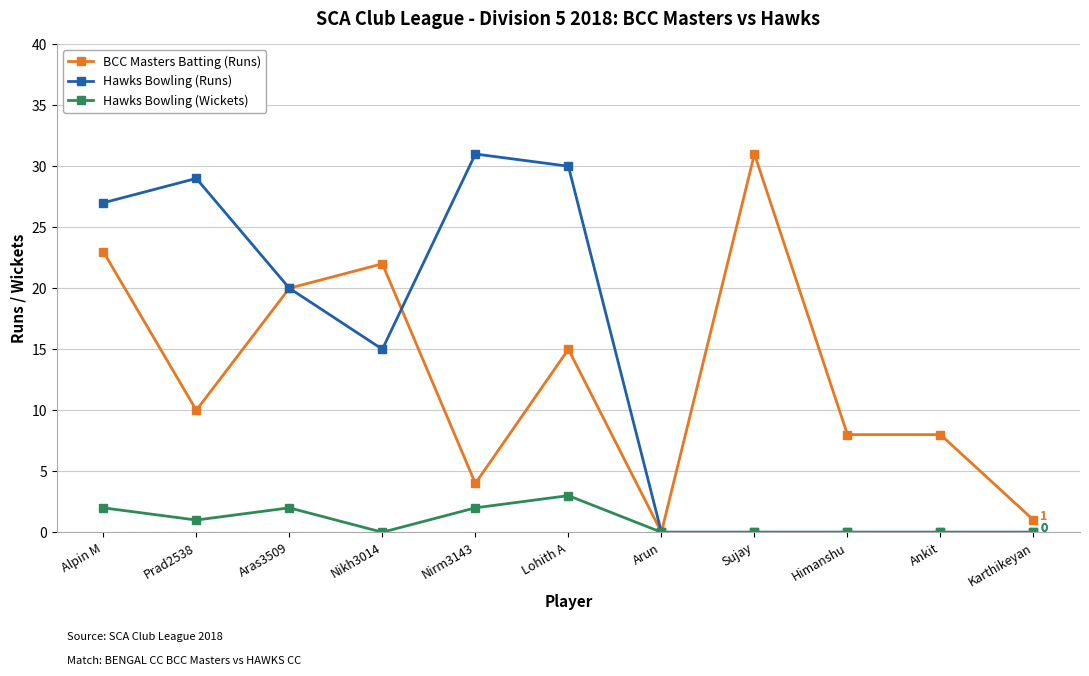

What is the label of the 2nd point from the right?

Ankit